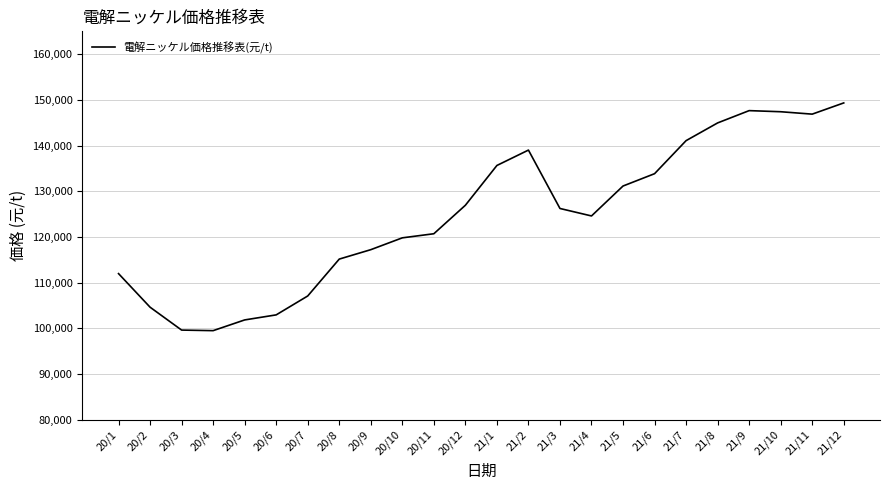

What is the difference between the values at 20/9 and 20/5?

15376.2